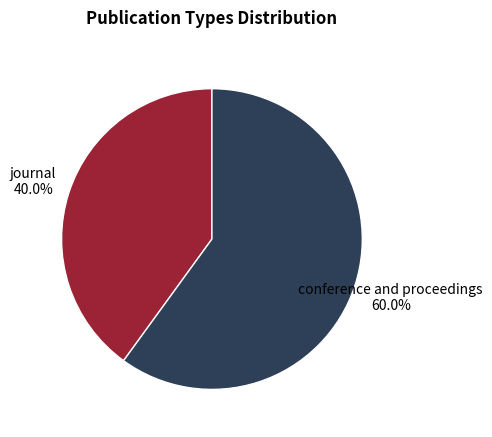

Rank the categories by value from lowest to highest.

journal, conference and proceedings